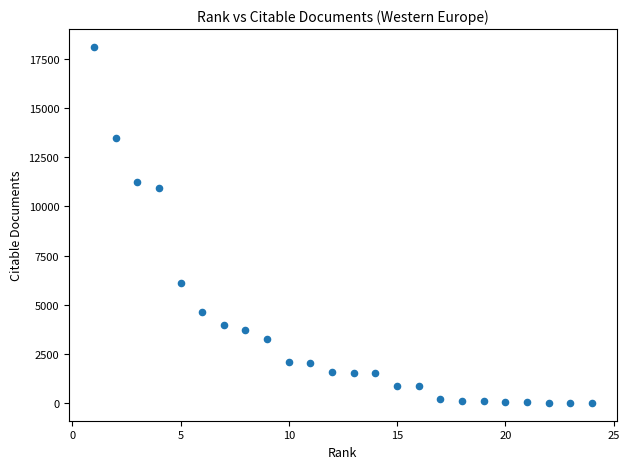

What Y value in the scatter plot is closest to 9061?

10919